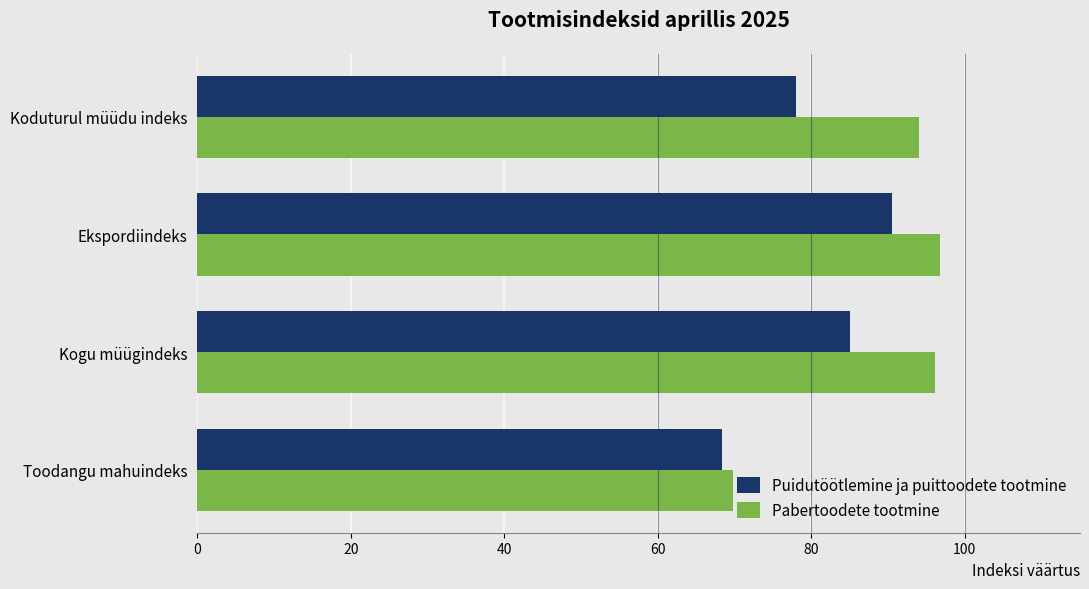

At which category is the sum across all series the highest?

Ekspordiindeks